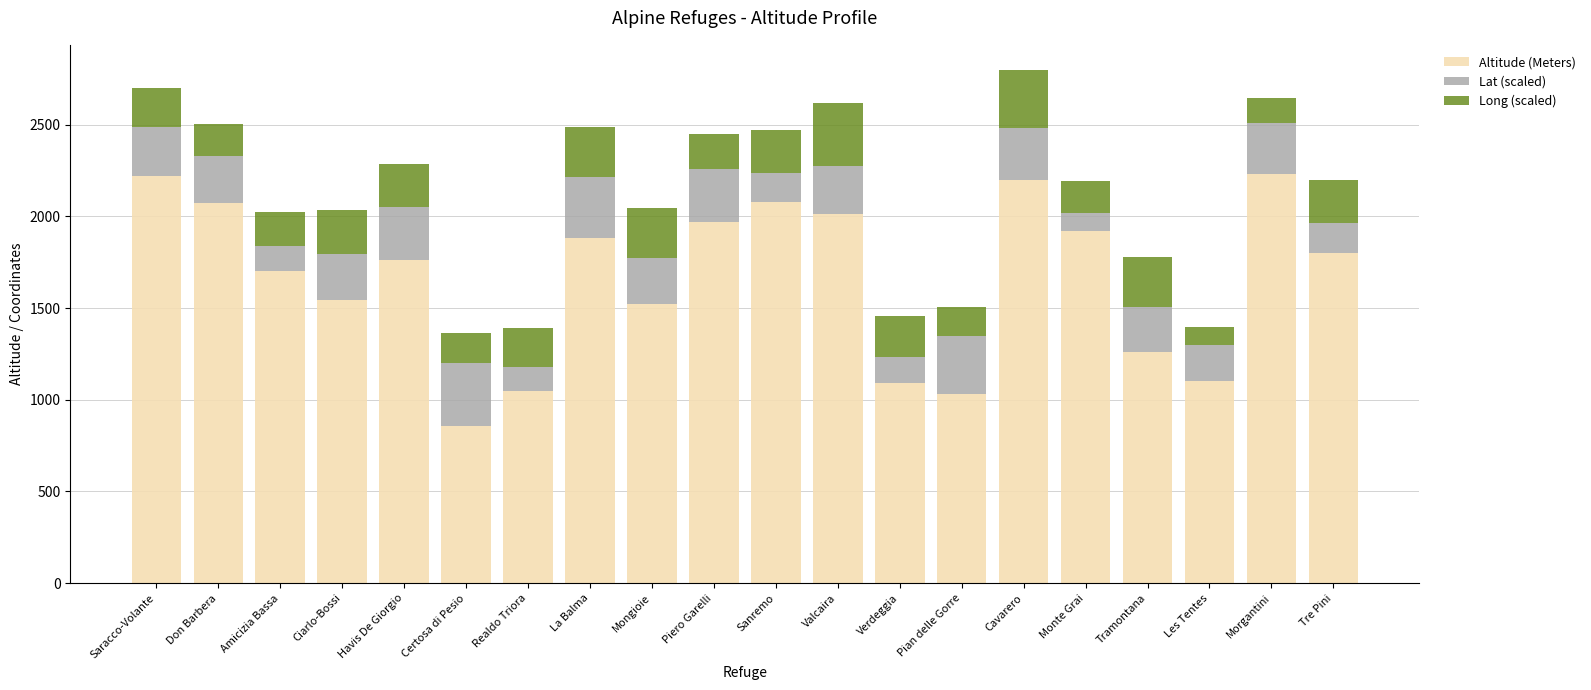

The Altitude (Meters) series shows 2625.5 at Tre Pini. True or false?

False